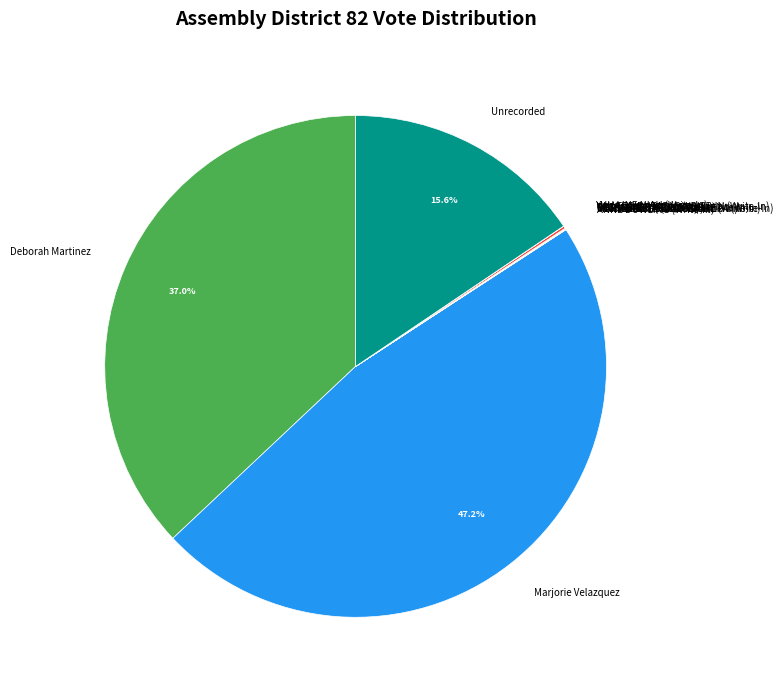

To the nearest percent, what is the average slice percentage?

8%